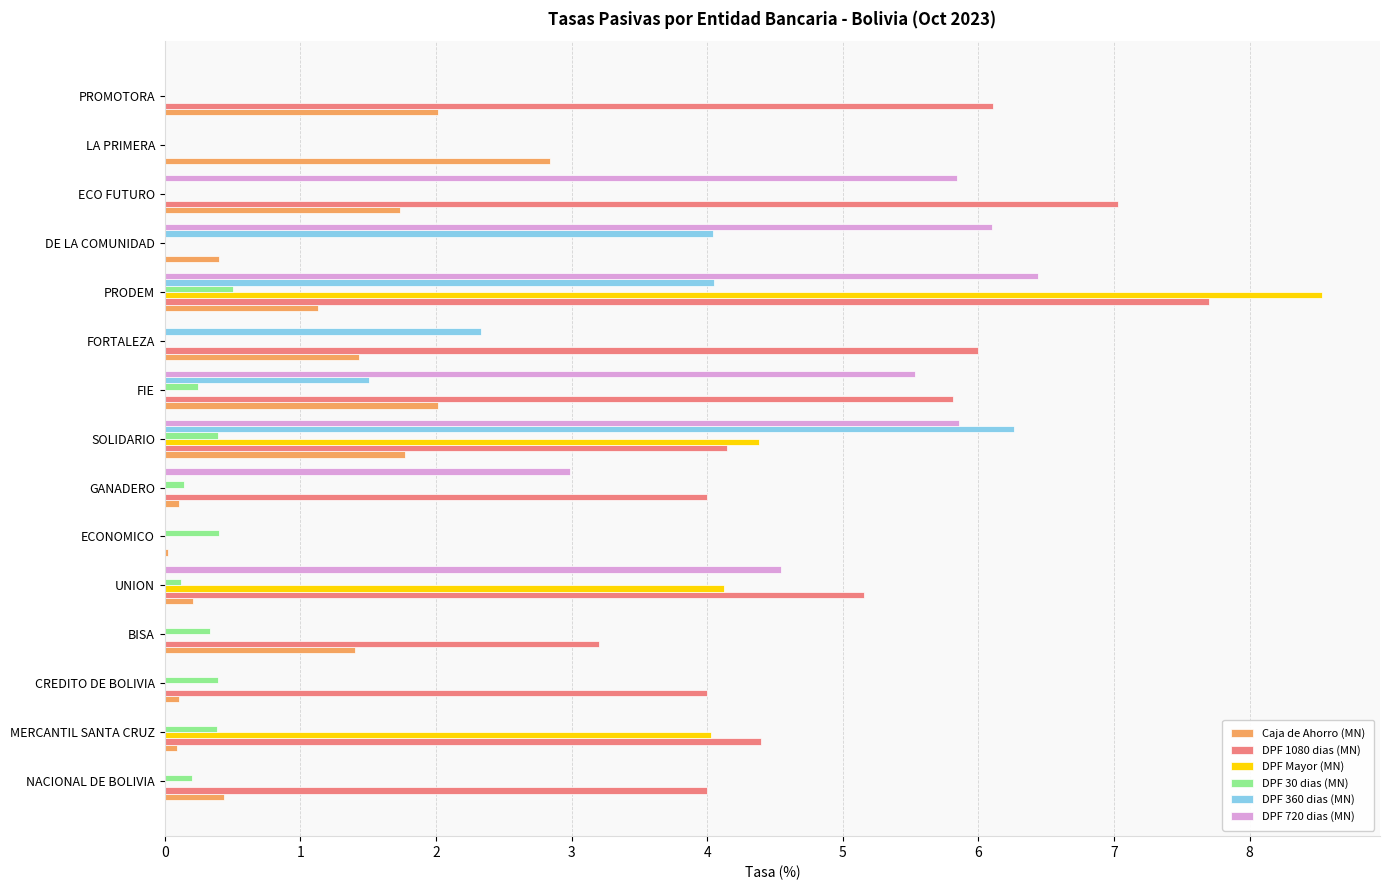

Is it true that Caja de Ahorro (MN) equals 2.7 at FIE?

False